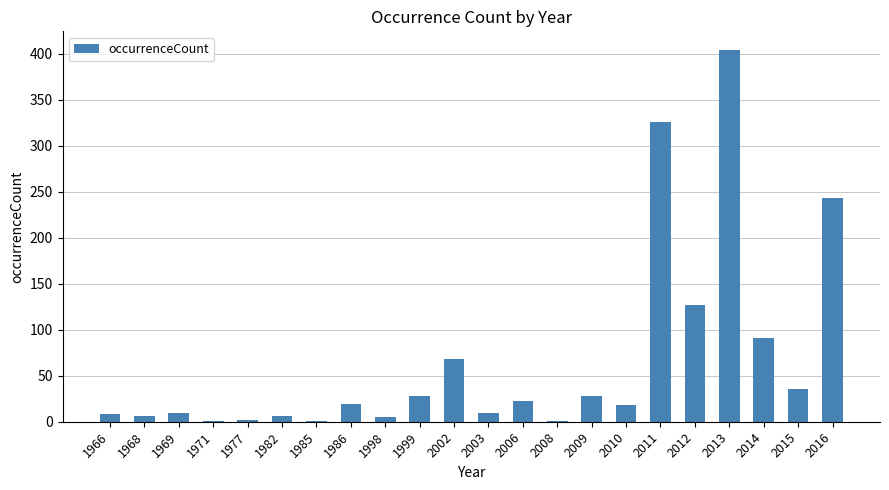

Count the number of data series in this chart.

1